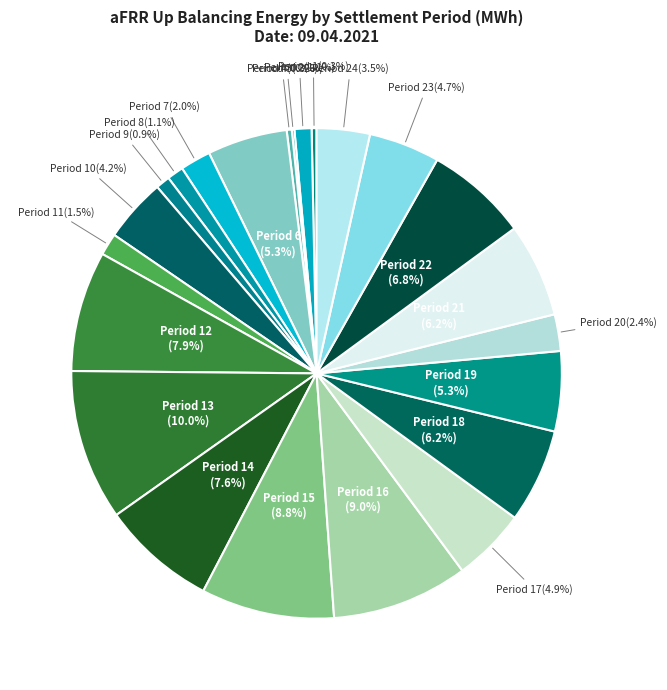

Which category has the smallest portion of the pie?

Period 5